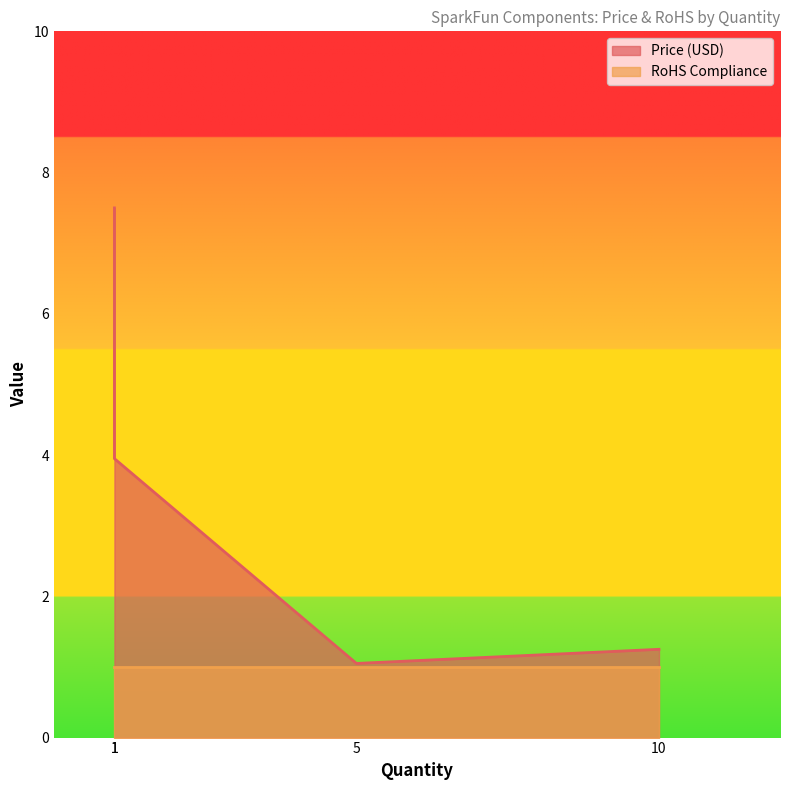

Which series has the largest total across all categories?

Price (USD)